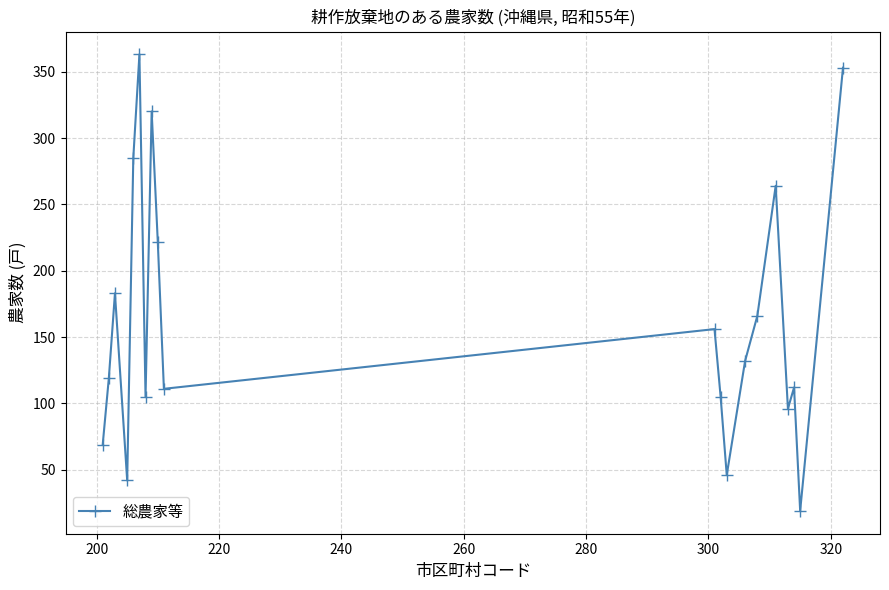

What is the maximum value shown in the chart?

363